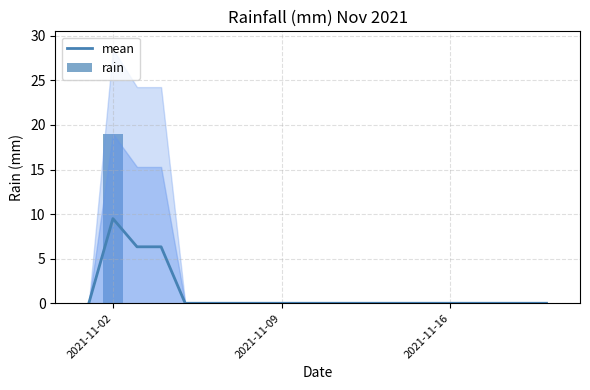

What is the highest value of the mean series?

9.5